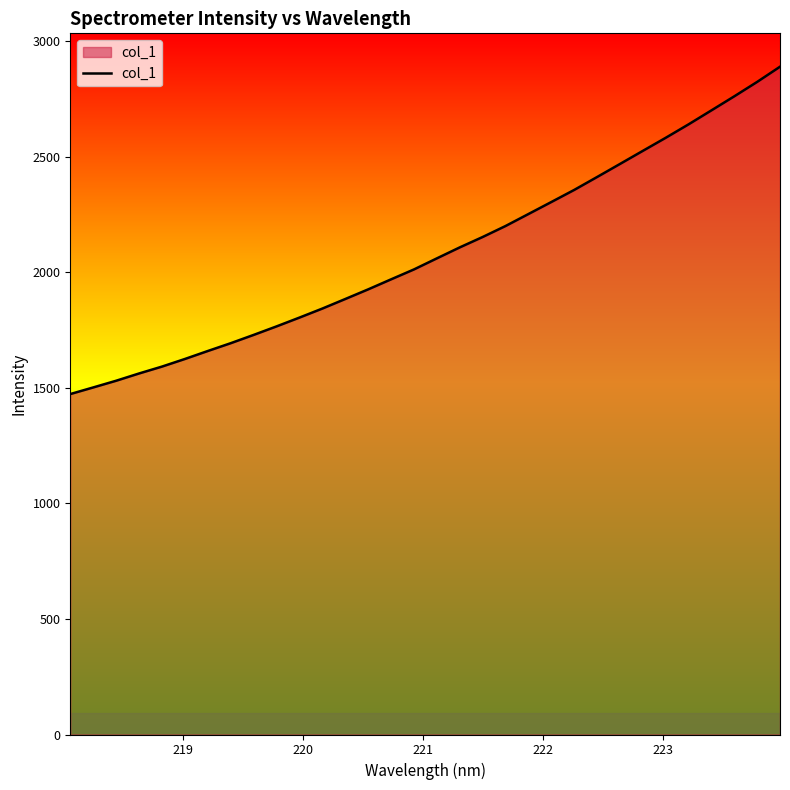

What is the minimum value shown in the chart?

1473.3